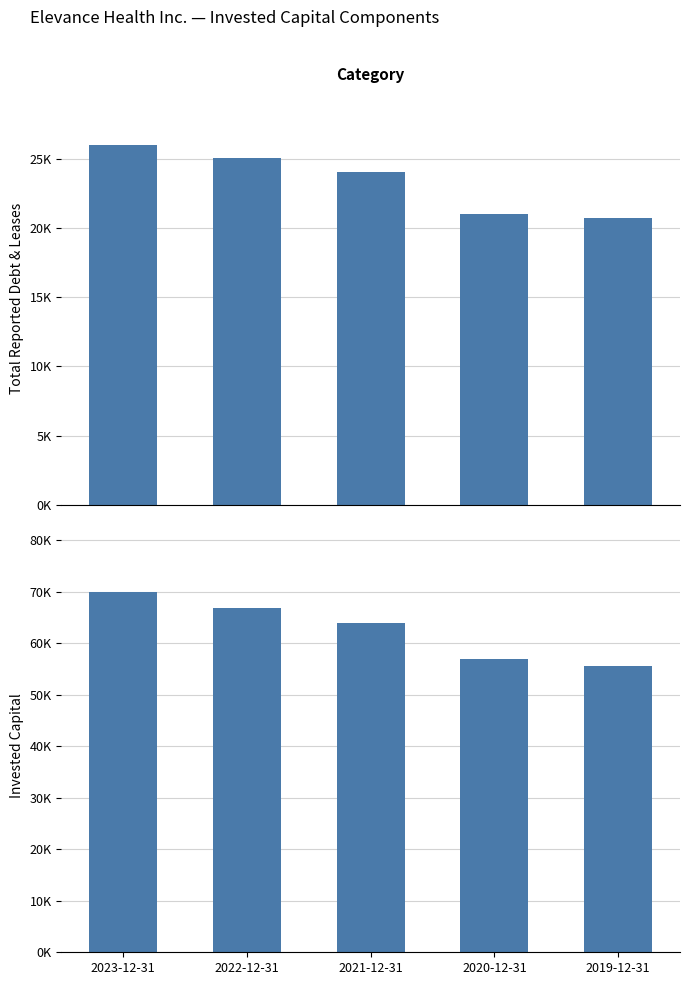

What is the difference between the maximum and minimum values in the Total reported debt & leases series?

5244